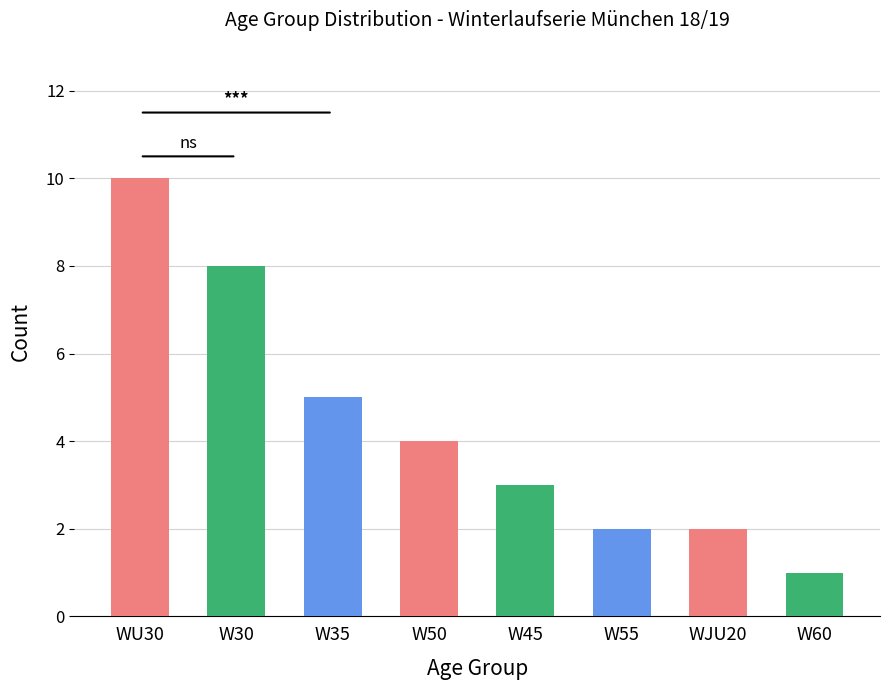

Reading right to left, transcribe all the data shown in this chart.

1	2	2	3	4	5	8	10